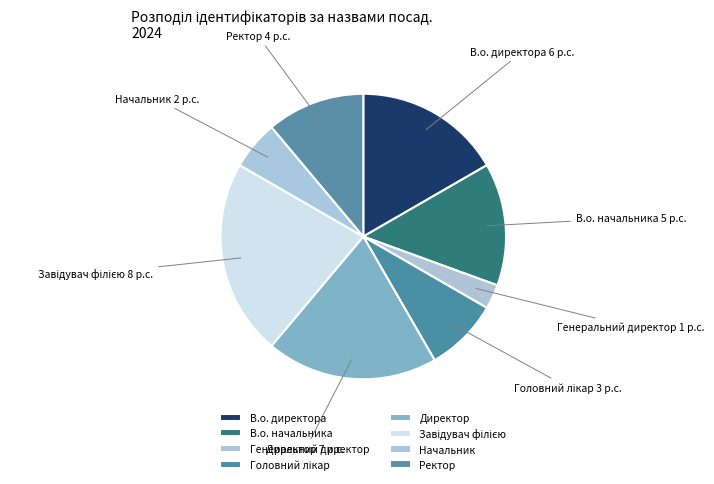

What is the ratio of the value at В.о. директора to the value at Директор?

0.9